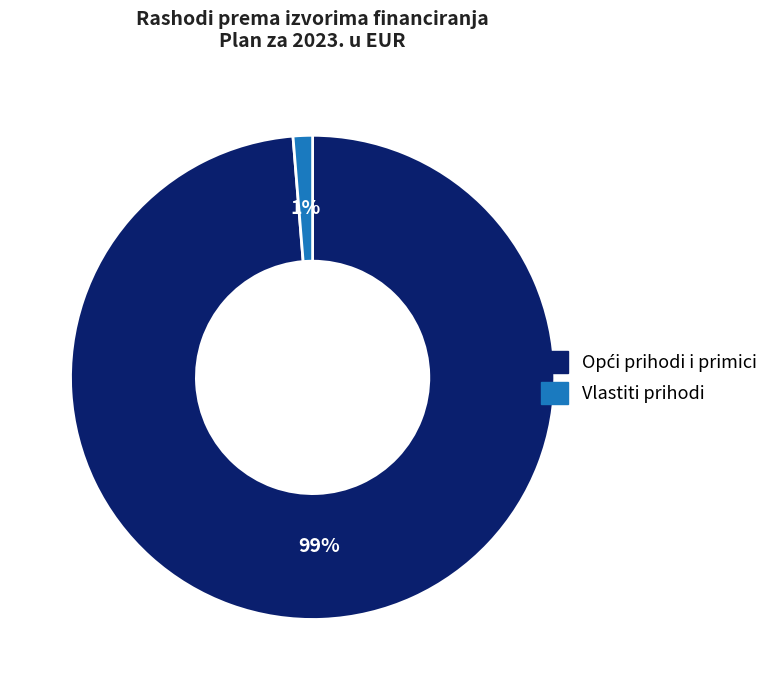

Which category has the smallest portion of the pie?

Vlastiti prihodi